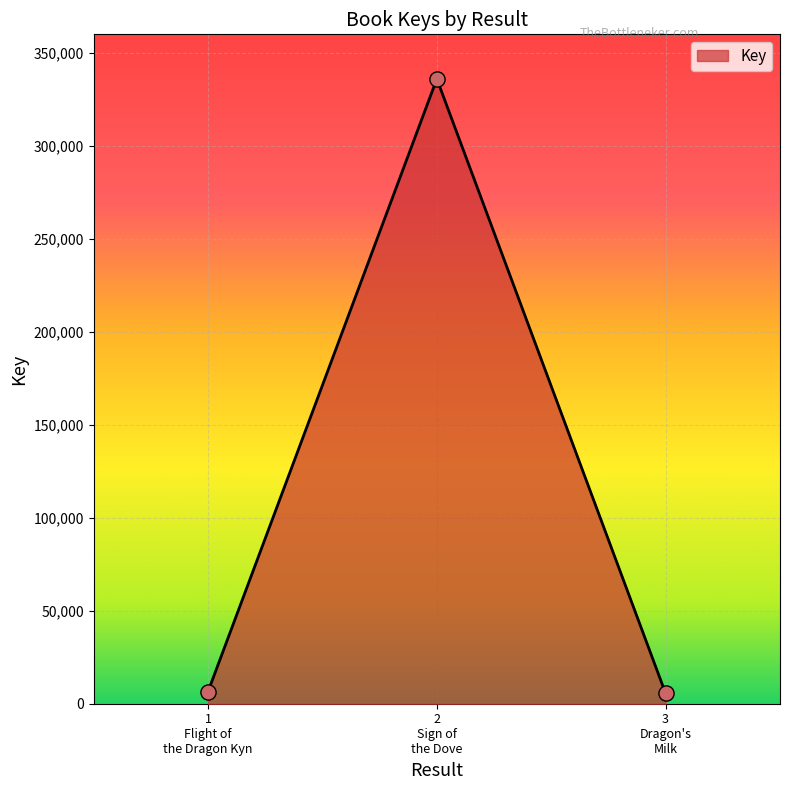

What is the maximum value shown in the chart?

336030